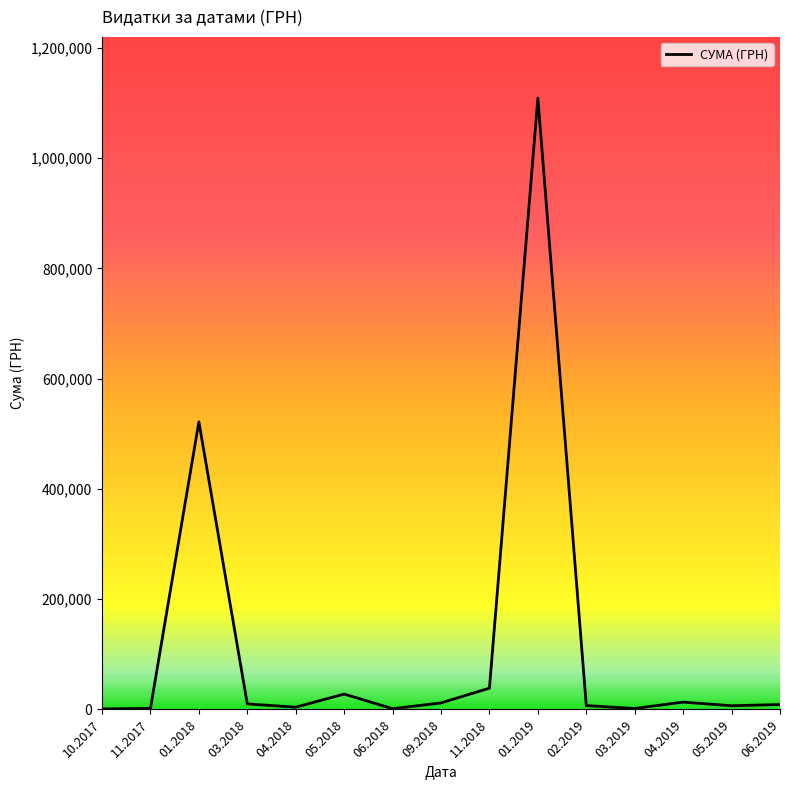

What is the greatest value displayed?

1108852.6